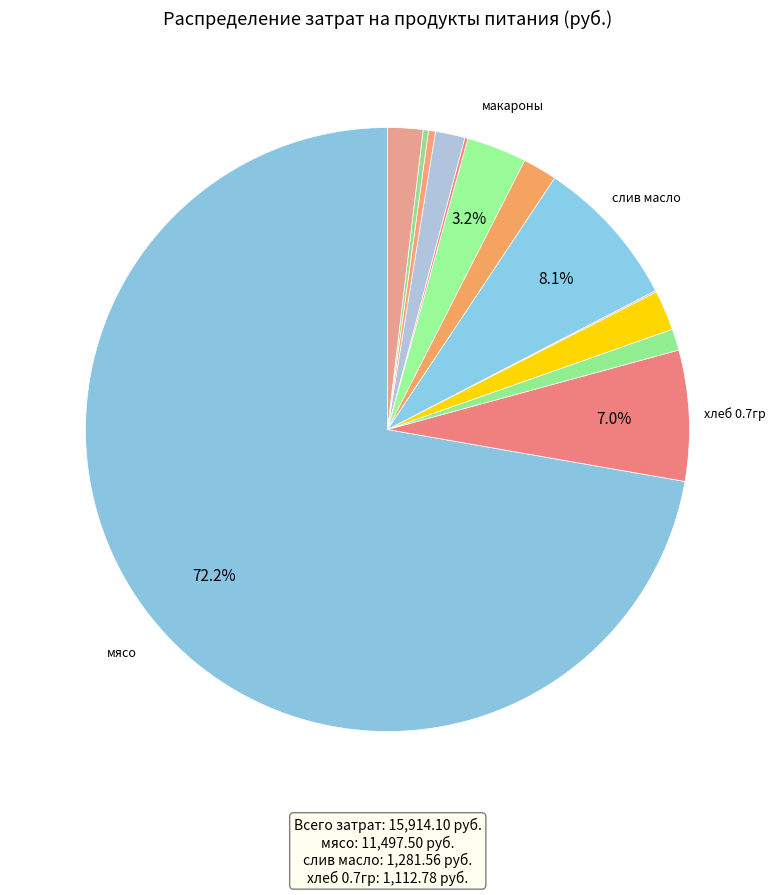

To the nearest percent, what is the difference between the largest and smallest slice percentages?

72%